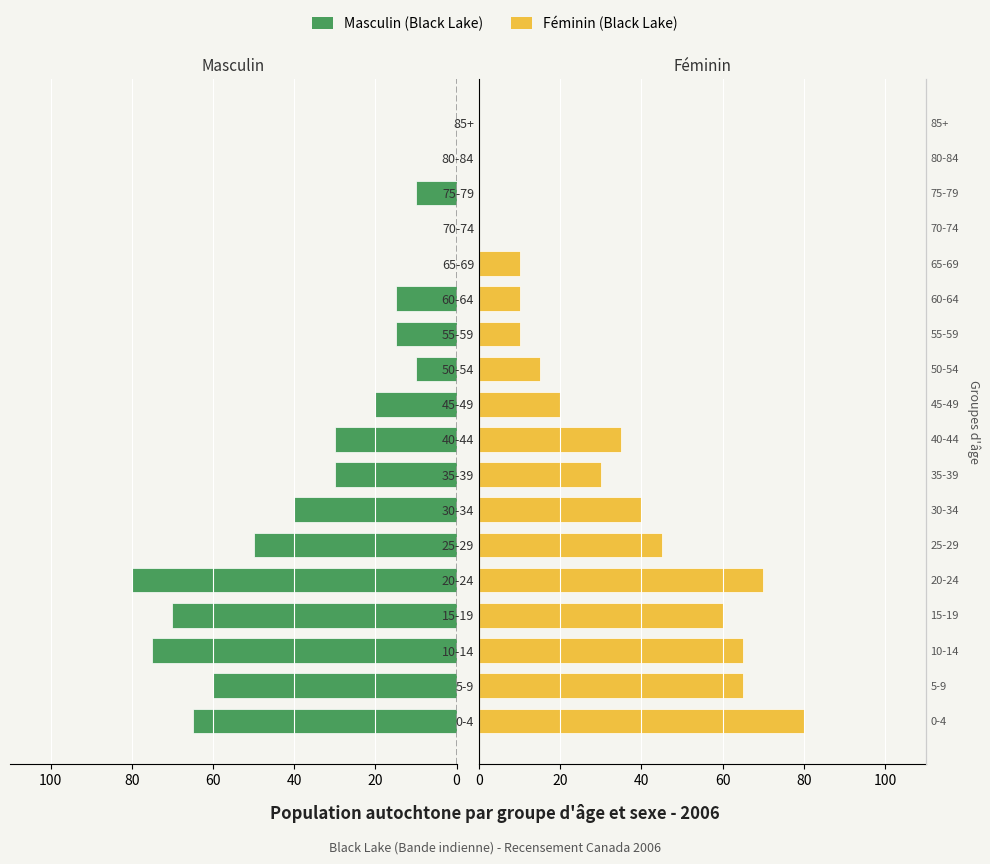

Rank the series by their maximum value, from lowest to highest.

Masculin (Black Lake), Feminin (Black Lake)